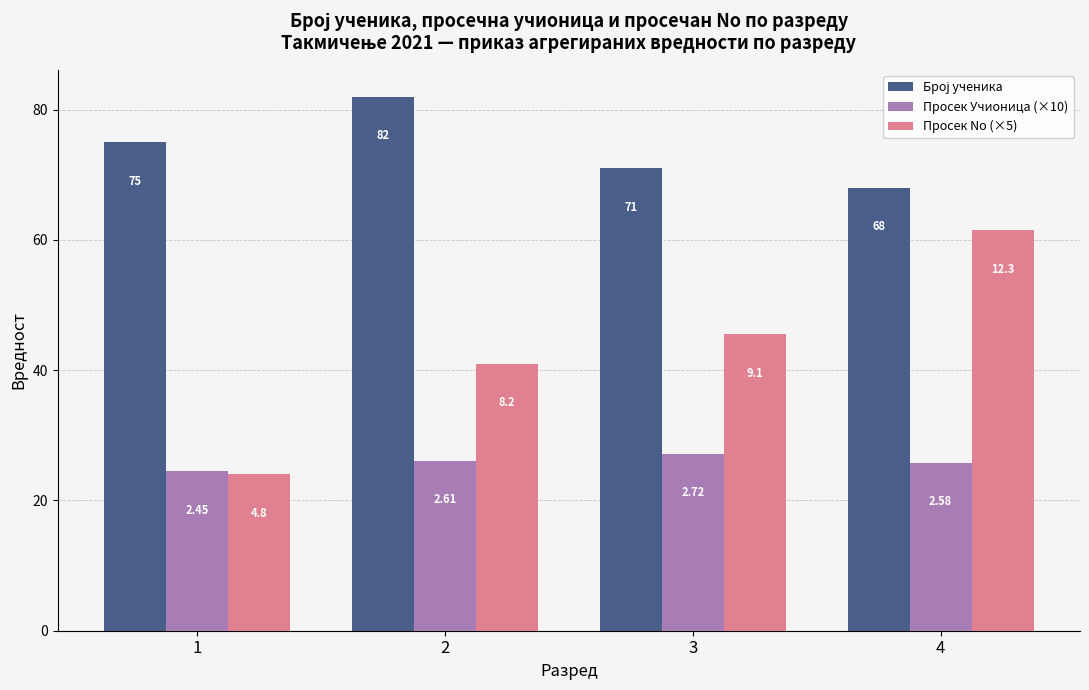

What value does the Број ученика series have at 1?

75.0